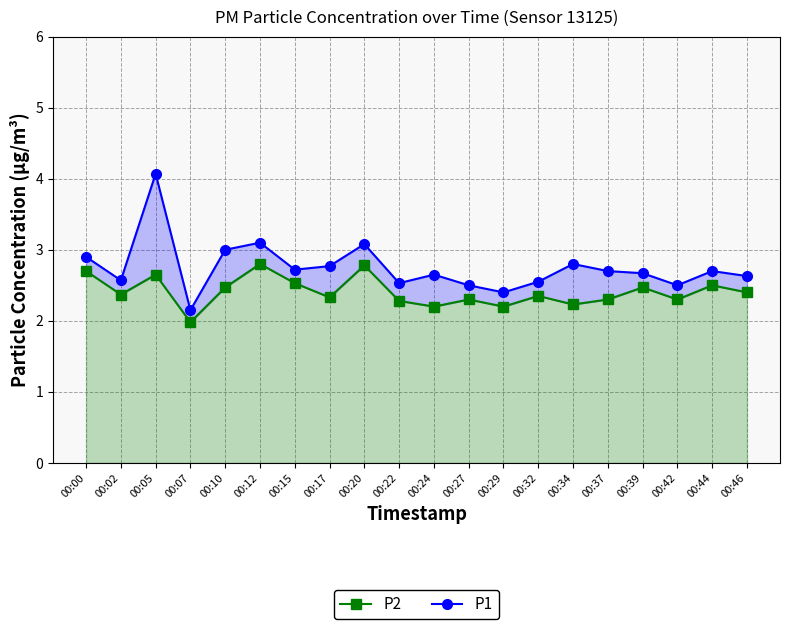

How many interior local valleys does the P2 series have?

7